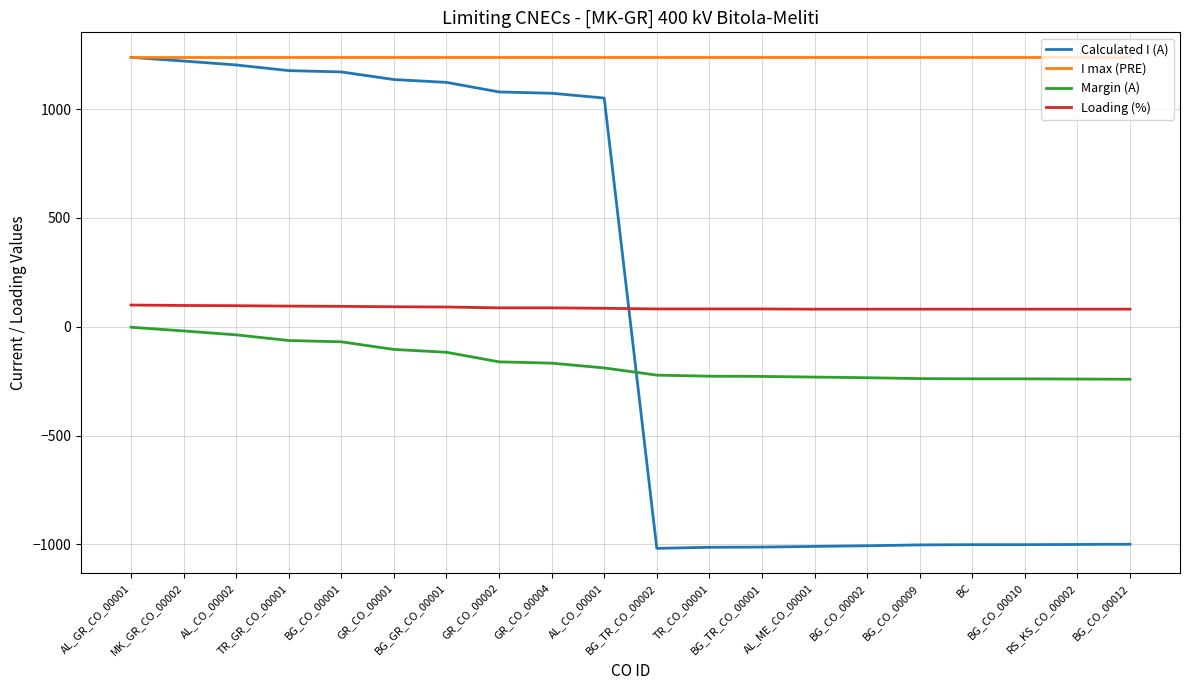

Where does the Margin (A) series first go above -189?

AL_GR_CO_00001